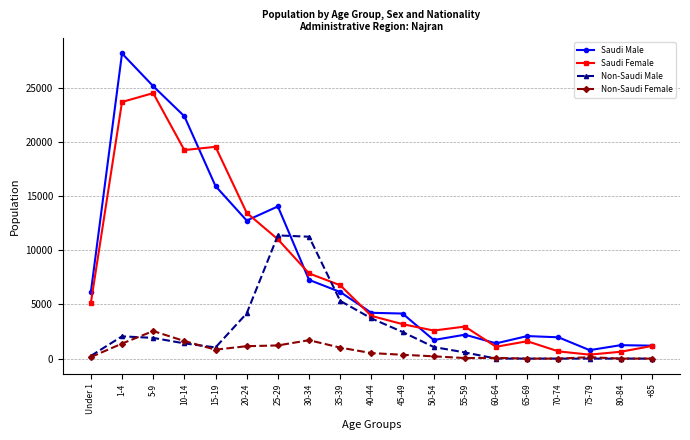

Is the value of Saudi Male at 5-9 greater than the value of Non-Saudi Female at 70-74?

Yes